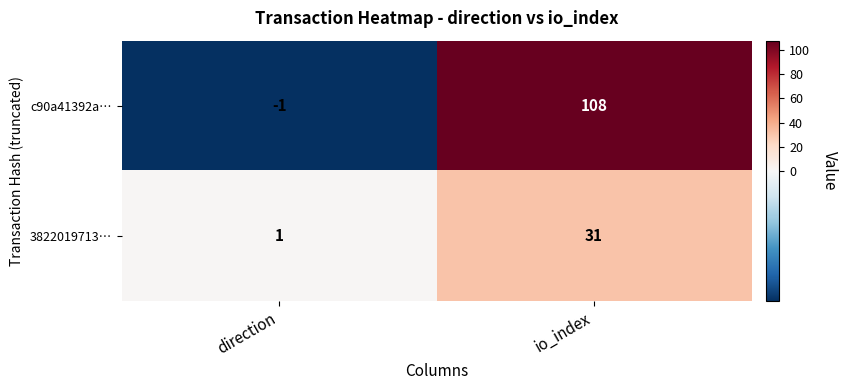

What is the sum of the c90a41392a… values at io_index and direction?

107